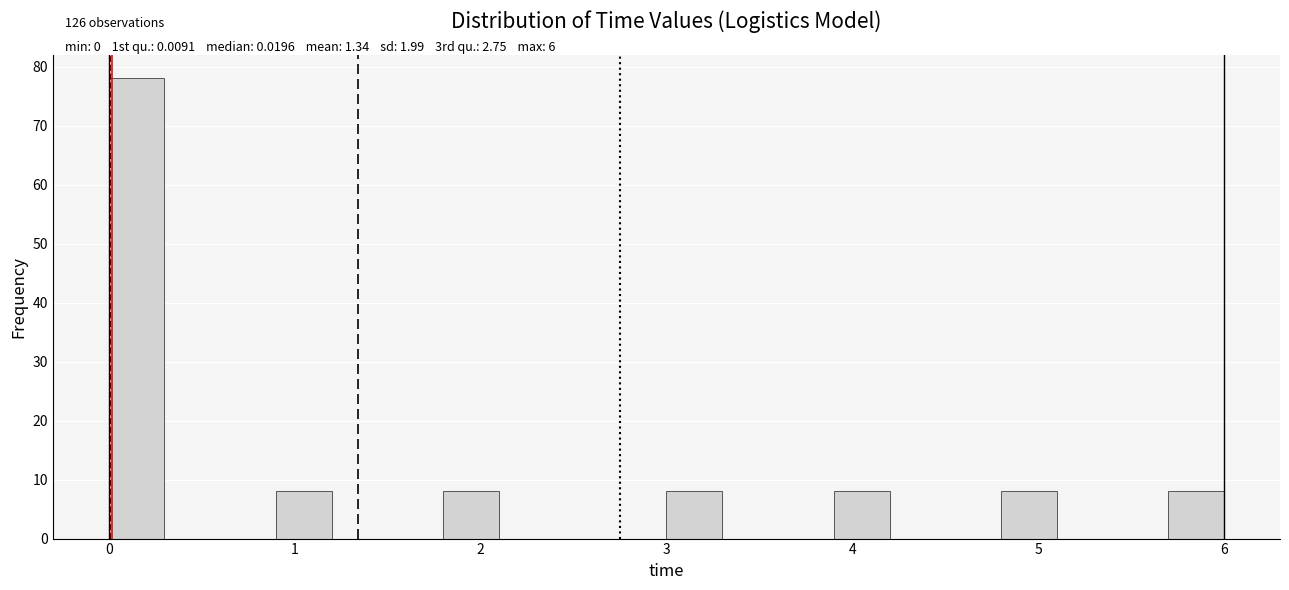

Read against the x-axis, roughly where is the centre of the tallest bar?

0.2